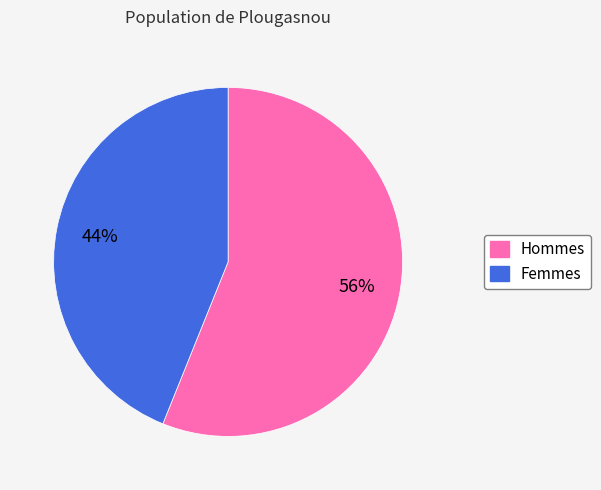

To the nearest percent, what is the average slice percentage?

50%